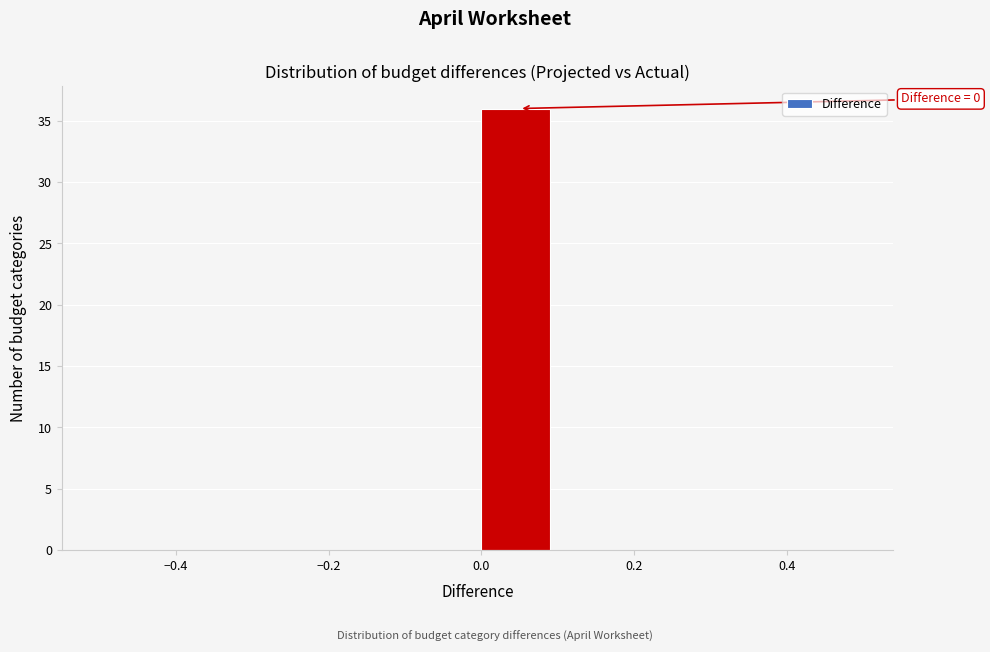

Which range on the x-axis has the tallest bar?

0.0 to 0.1